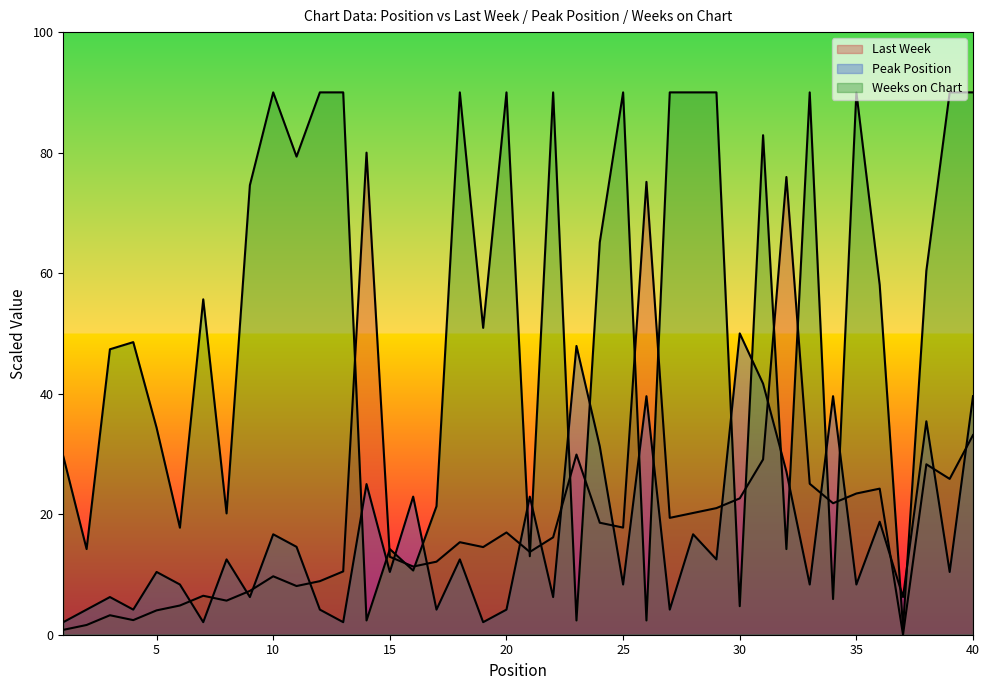

How many lines are shown in the chart?

3